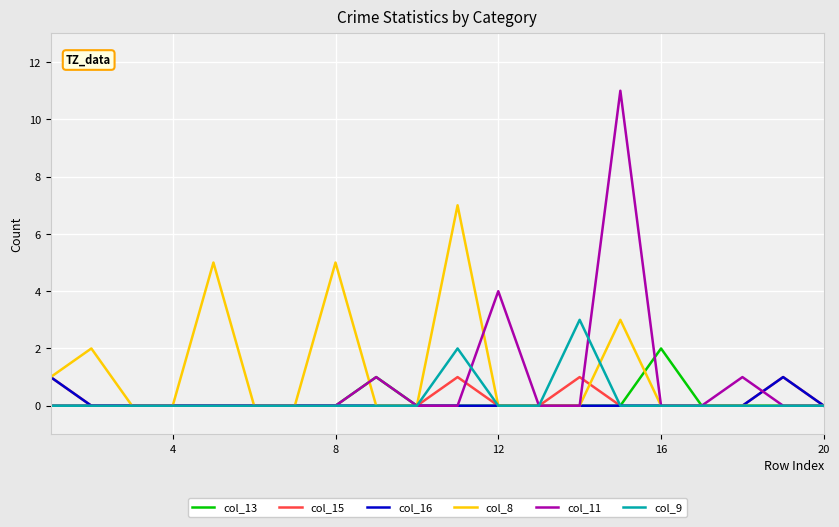

What is the maximum value shown in the chart?

11